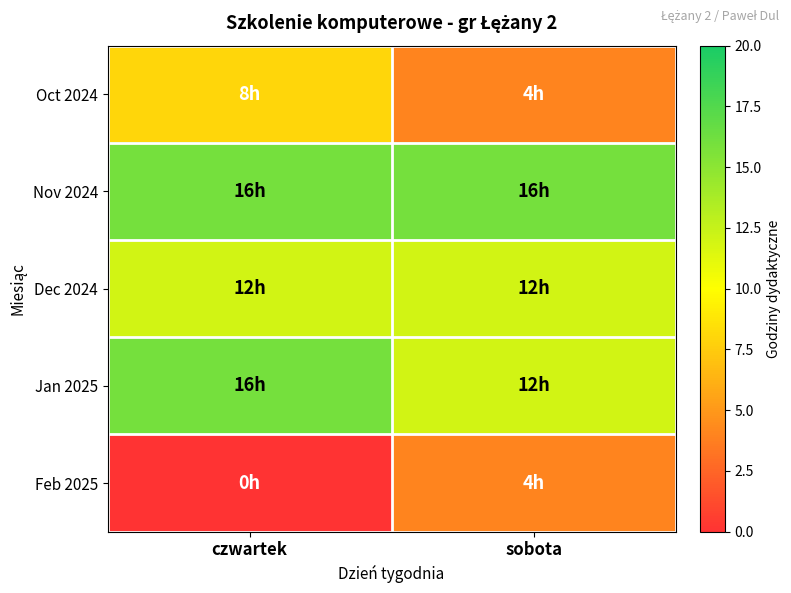

How many categories are shown in the chart?

2